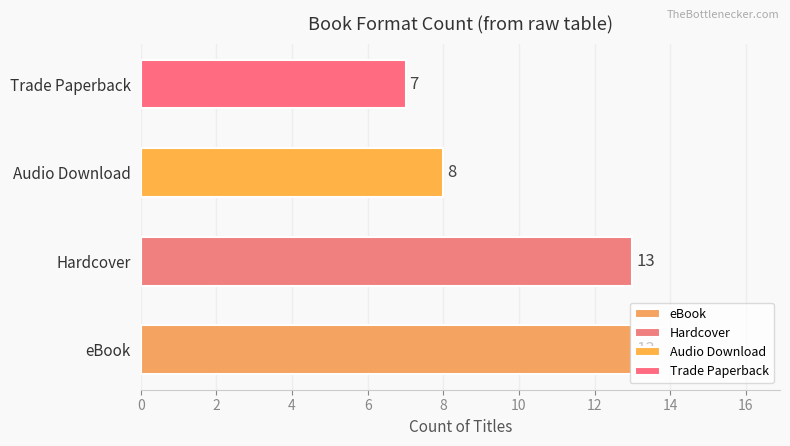

How many bars are there in total?

4